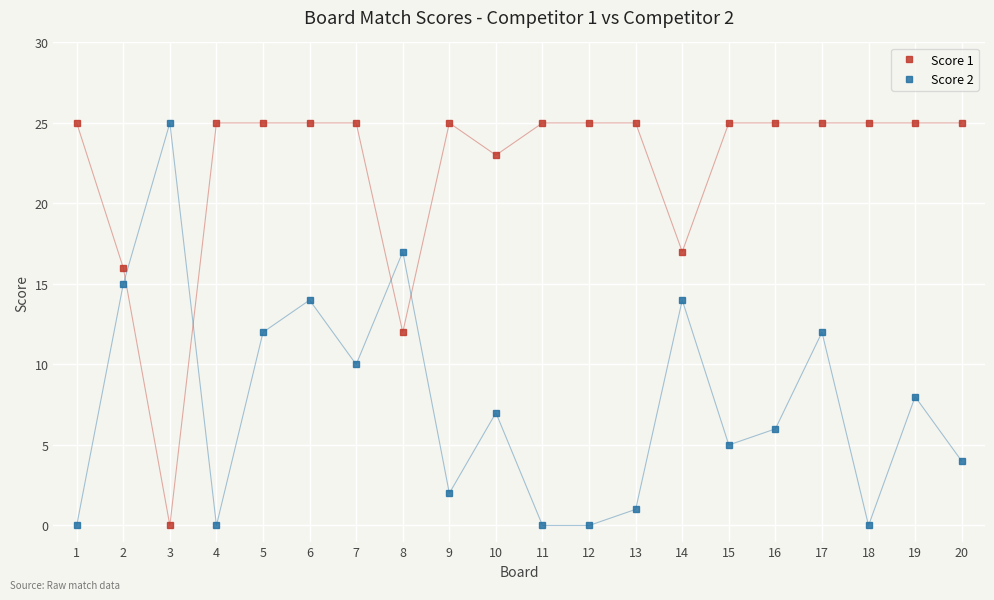

True or false: Score 2 has more than 2 points higher than both neighbors.

True